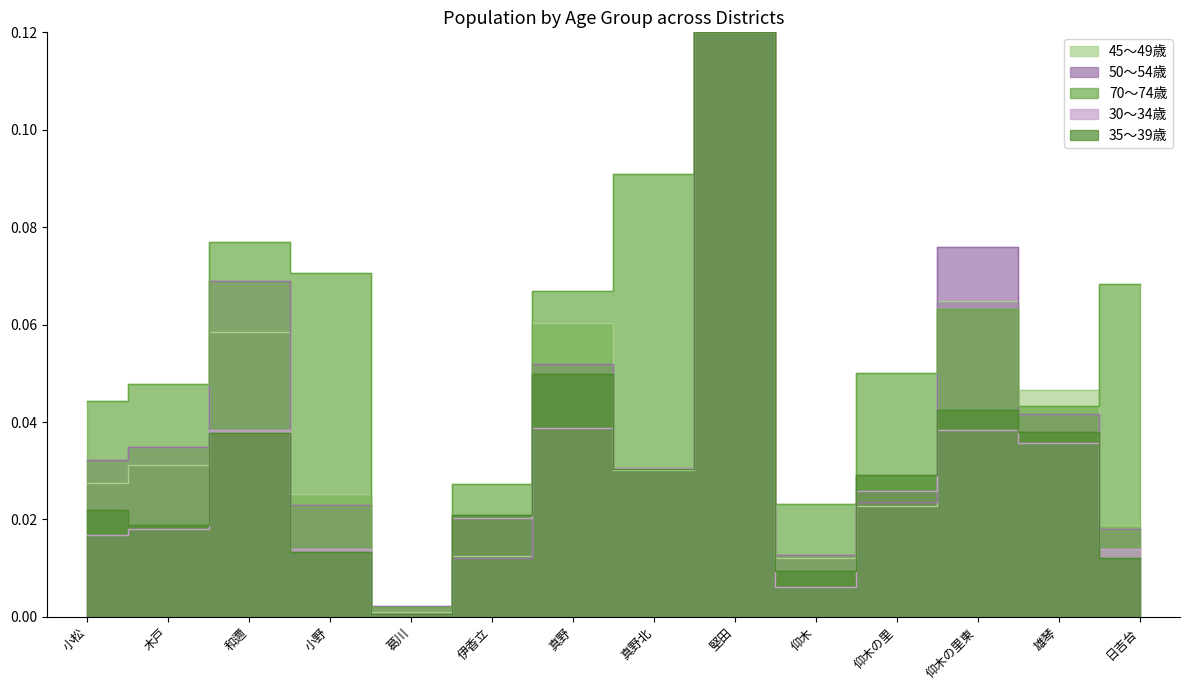

The value of 50～54歳 at 小松 is 0.0. True or false?

False